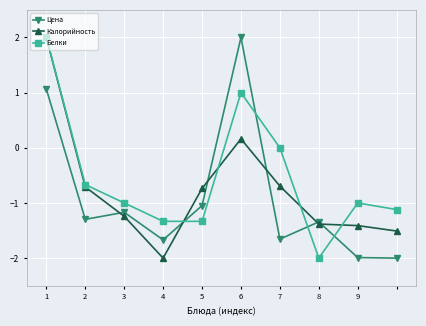

List the series in order of their overall mean, lowest first.

Цена, Калорийность, Белки